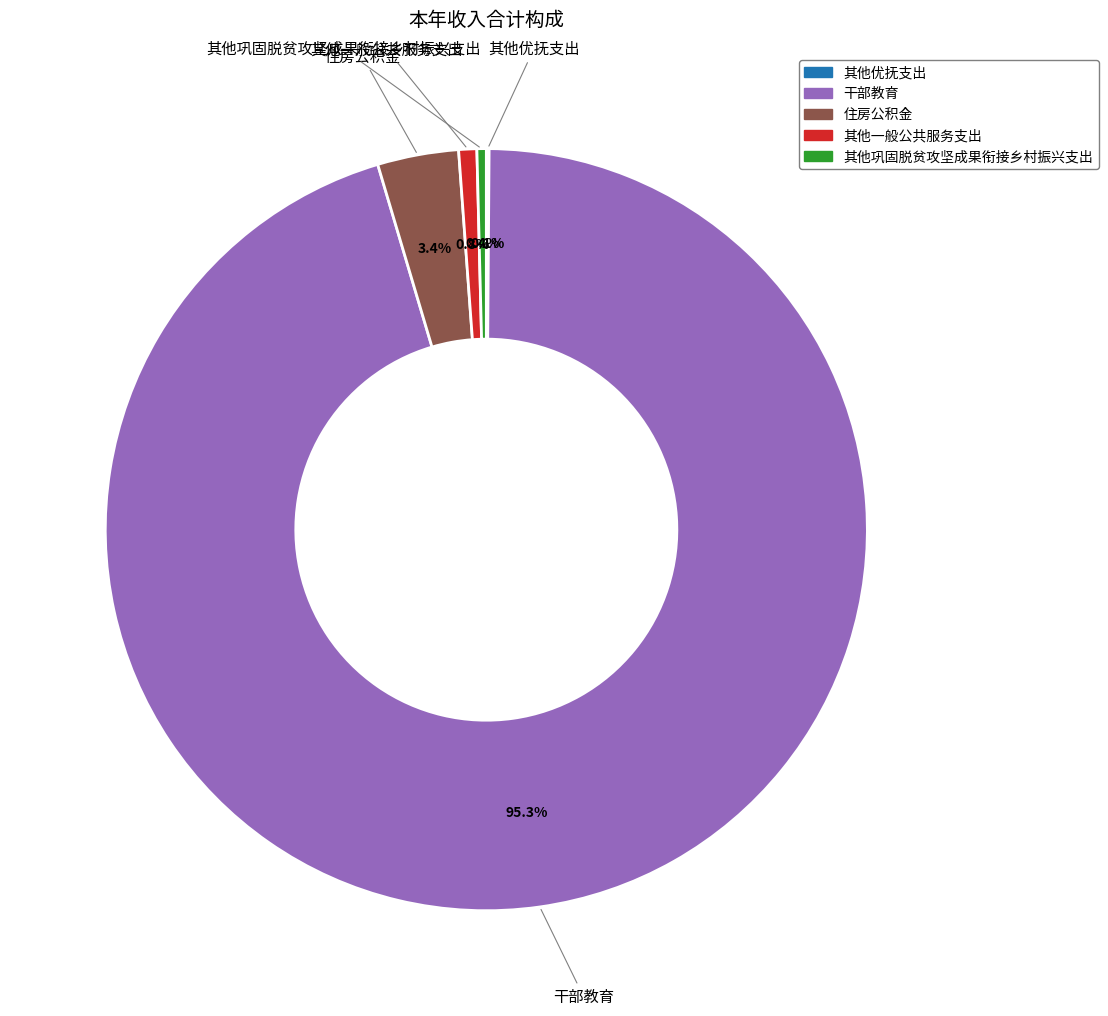

To the nearest percent, what is the difference between the largest and smallest slice percentages?

95%